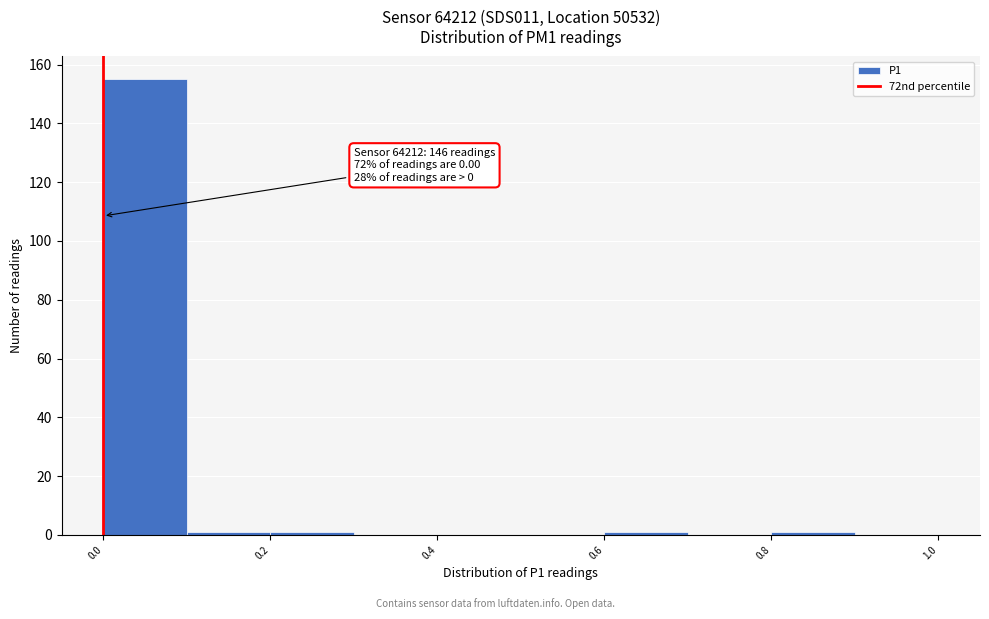

Over which range of the x-axis is the bar tallest?

0.0 to 0.1